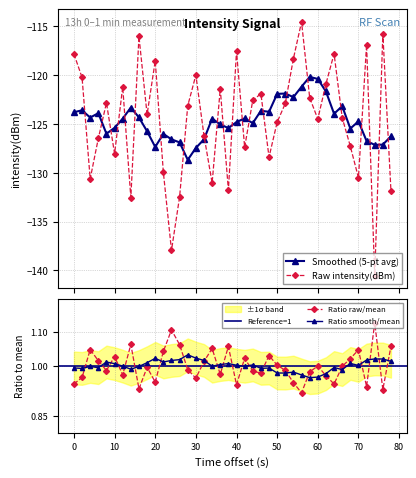

What is the lowest value of the Raw intensity(dBm) series?

-140.5